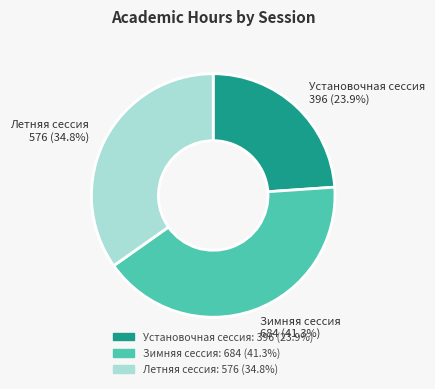

How much of the chart is everything except Зимняя сессия?

58.7%